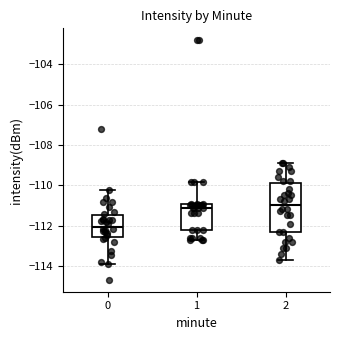

Reading left to right, transcribe this box plot: for each box, give where its median line is, the range the box spans, and where its two whiskers end, as read against the y-axis. The values are not printed on the chart, so give them approximately, as read against the axis.

0: median -112.0, box -112.6 to -111.4, whiskers -114.0 to -110.2
1: median -111.2, box -112.2 to -111.0, whiskers -112.6 to -109.8
2: median -111.0, box -112.2 to -109.8, whiskers -113.6 to -108.8